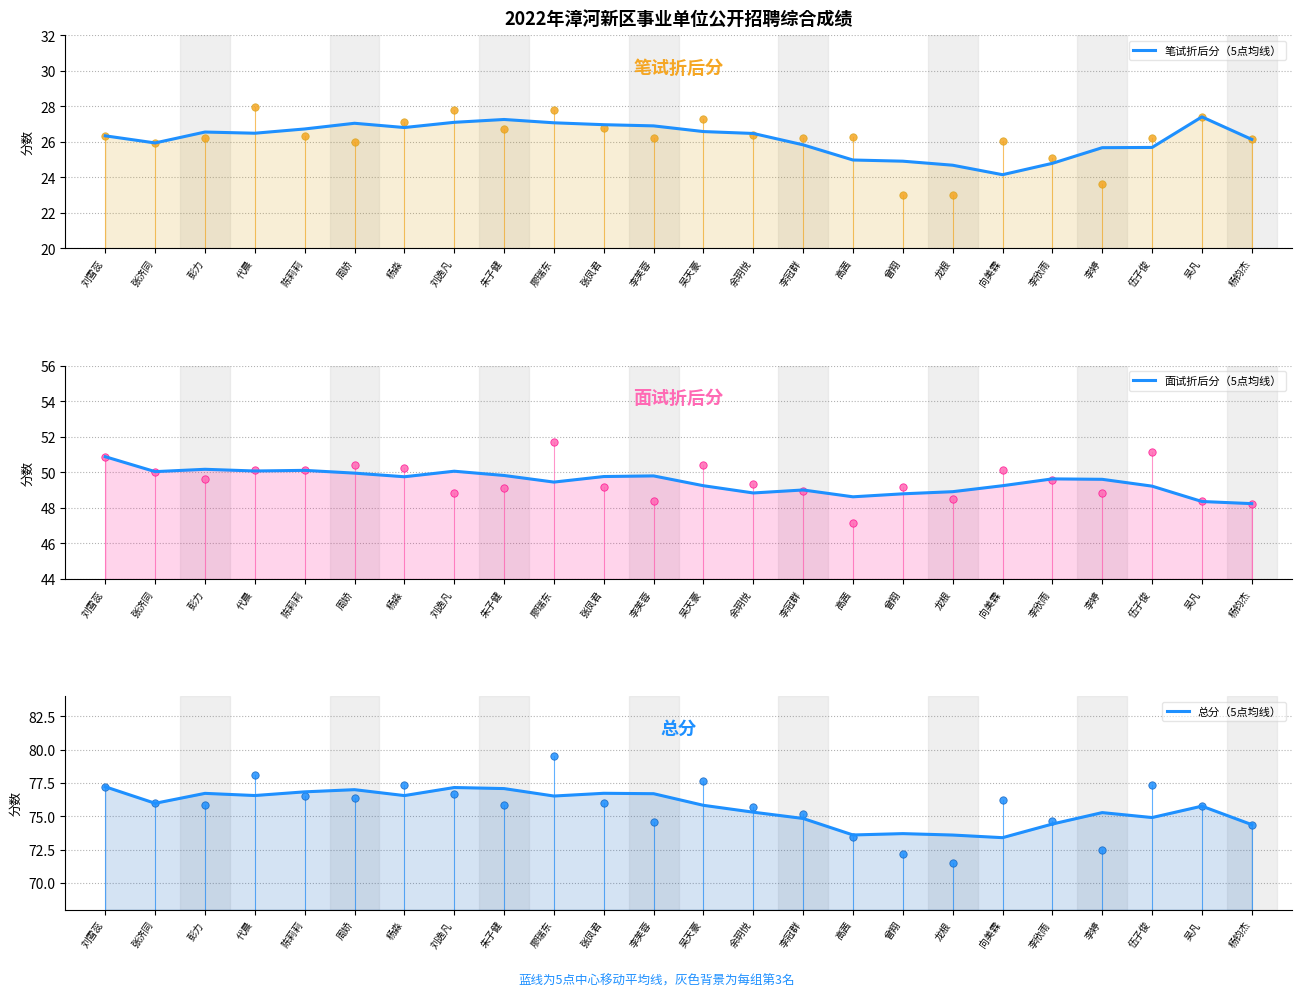

What are all the series names shown in the legend?

笔试折后分（5点均线）, 面试折后分（5点均线）, 总分（5点均线）